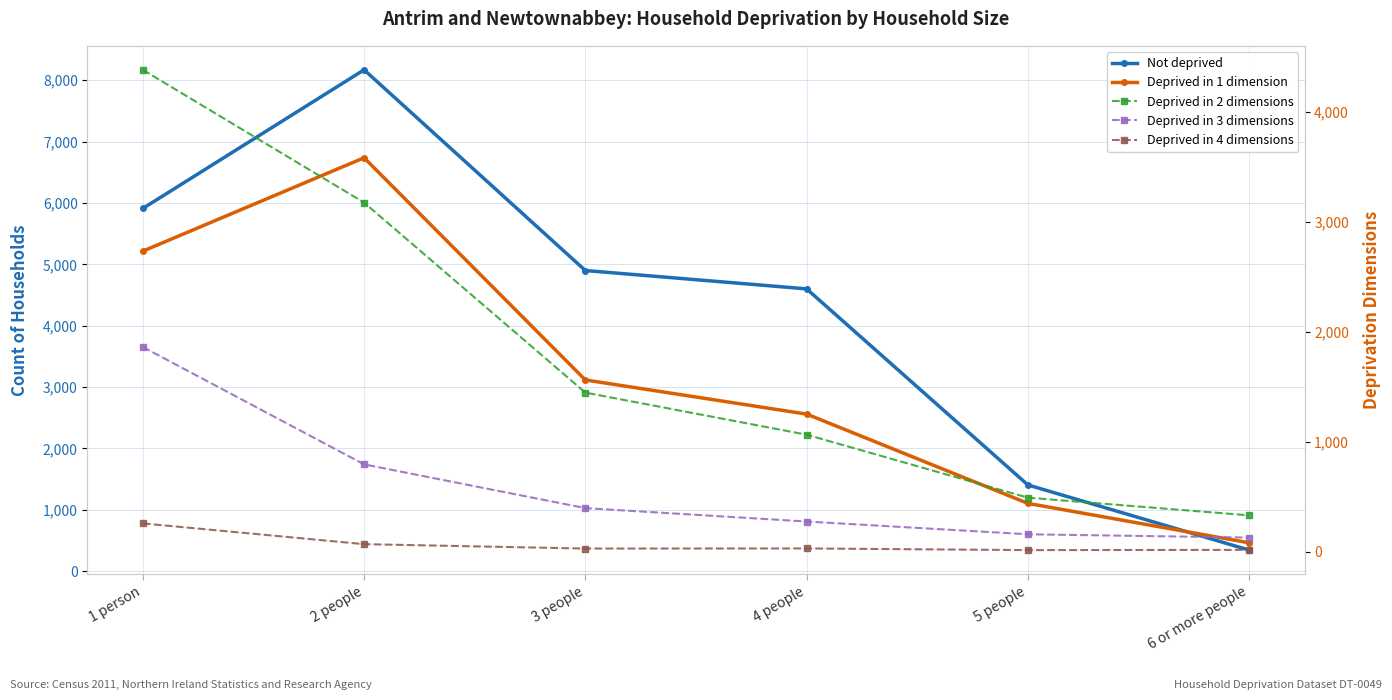

Where does the Deprived in 1 dimension series first go above 3116?

1 person